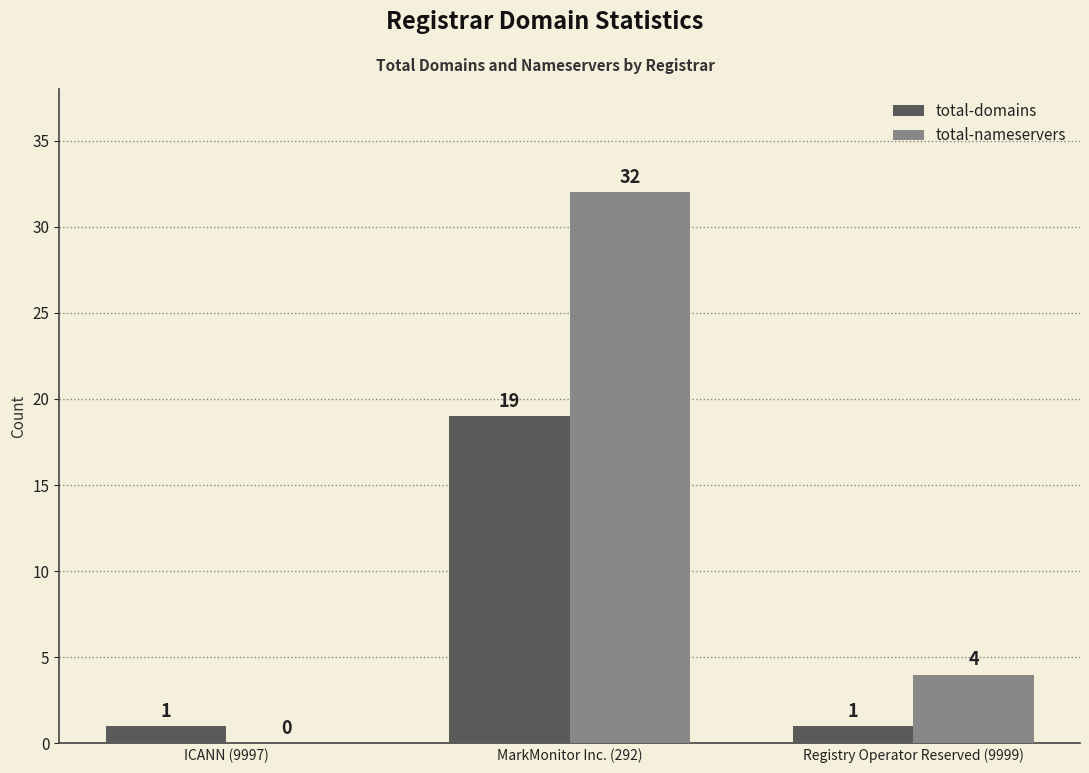

Reading left to right, what are all the values shown in this chart?

total-domains: ICANN (9997)=1	MarkMonitor Inc. (292)=19	Registry Operator Reserved (9999)=1
total-nameservers: ICANN (9997)=0	MarkMonitor Inc. (292)=32	Registry Operator Reserved (9999)=4